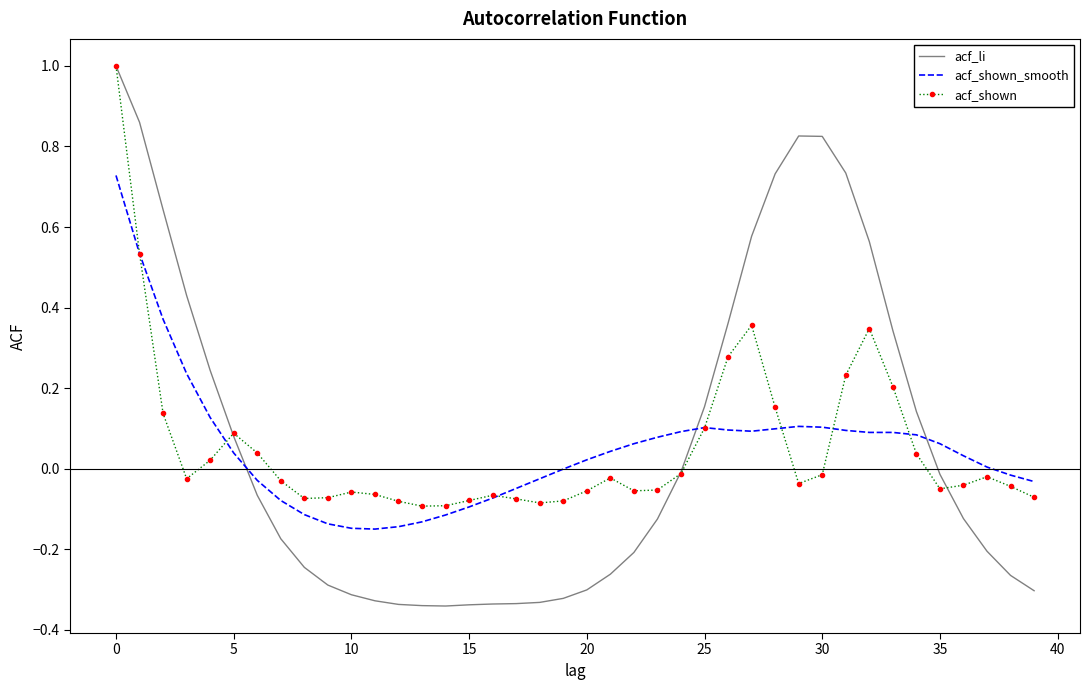

What is the sum of all acf_shown_smooth values?

2.0